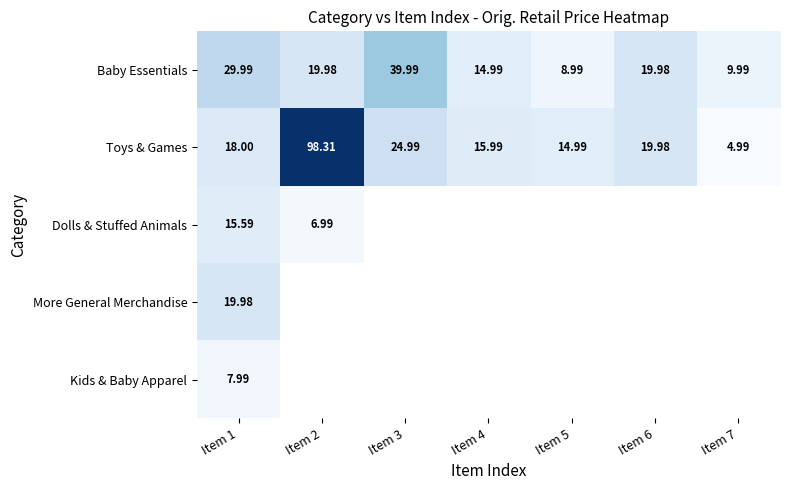

Which category has the lowest value in the Dolls & Stuffed Animals series?

Item 2